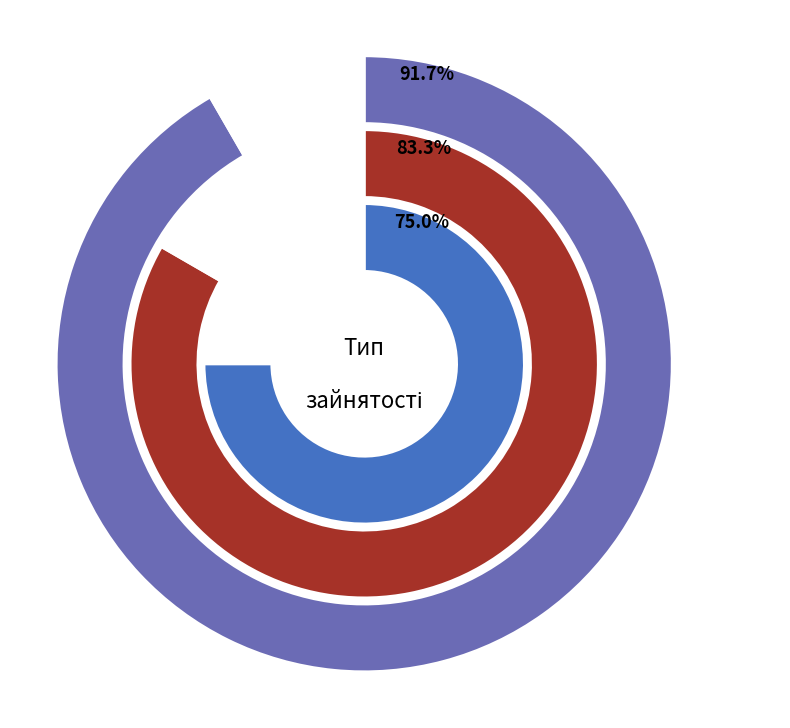

The Основне місце роботи slice represents 7% of the pie. True or false?

False